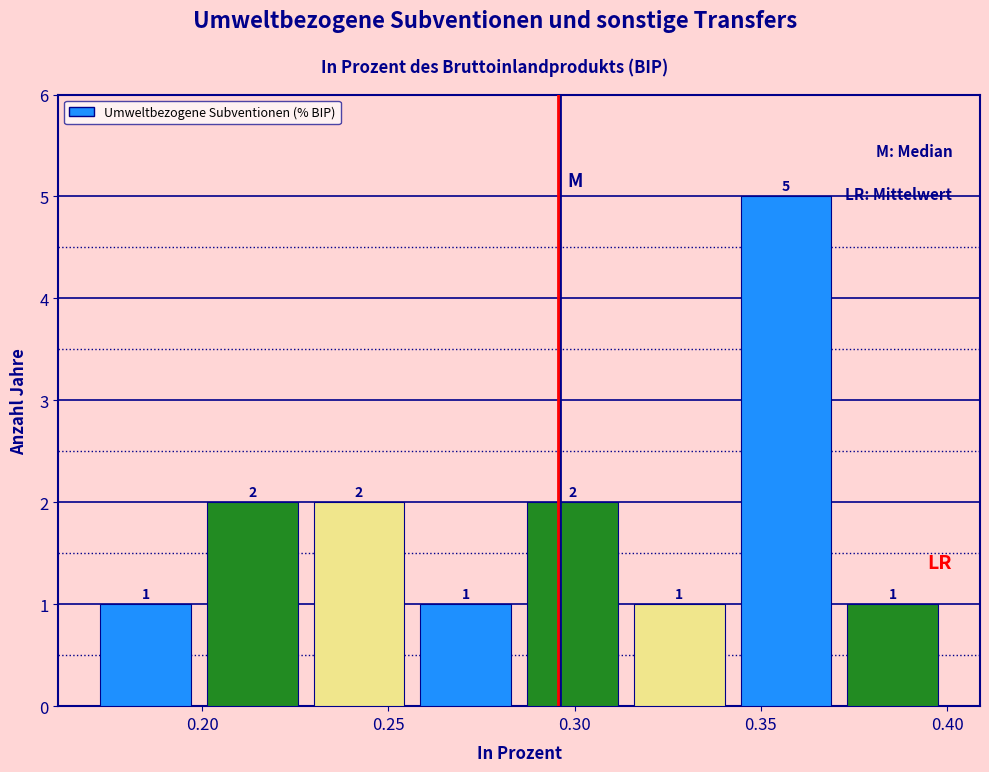

Reading left to right, transcribe this chart: for each bar, give the range it covers on the x-axis and its height. The bar edges are not printed on the chart, so give them approximately, as read against the axis.

0.170 to 0.200: 1
0.200 to 0.230: 2
0.230 to 0.255: 2
0.255 to 0.285: 1
0.285 to 0.315: 2
0.315 to 0.340: 1
0.340 to 0.370: 5
0.370 to 0.400: 1